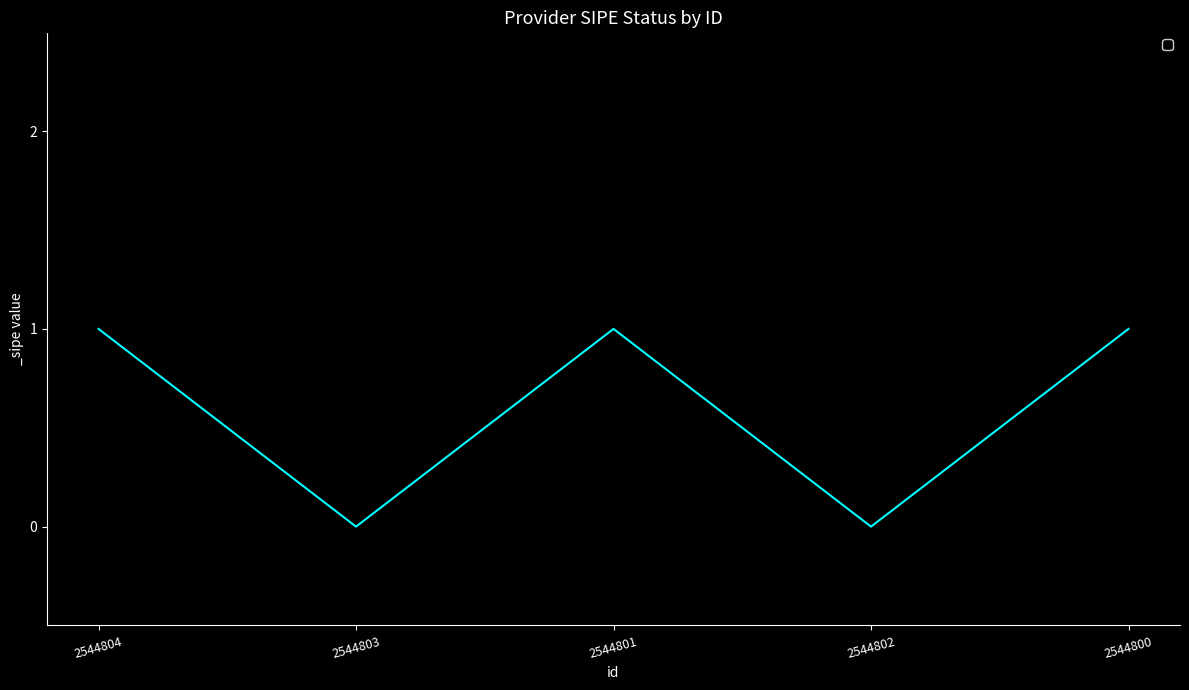

Does the chart display data point markers on the line(s)?

No